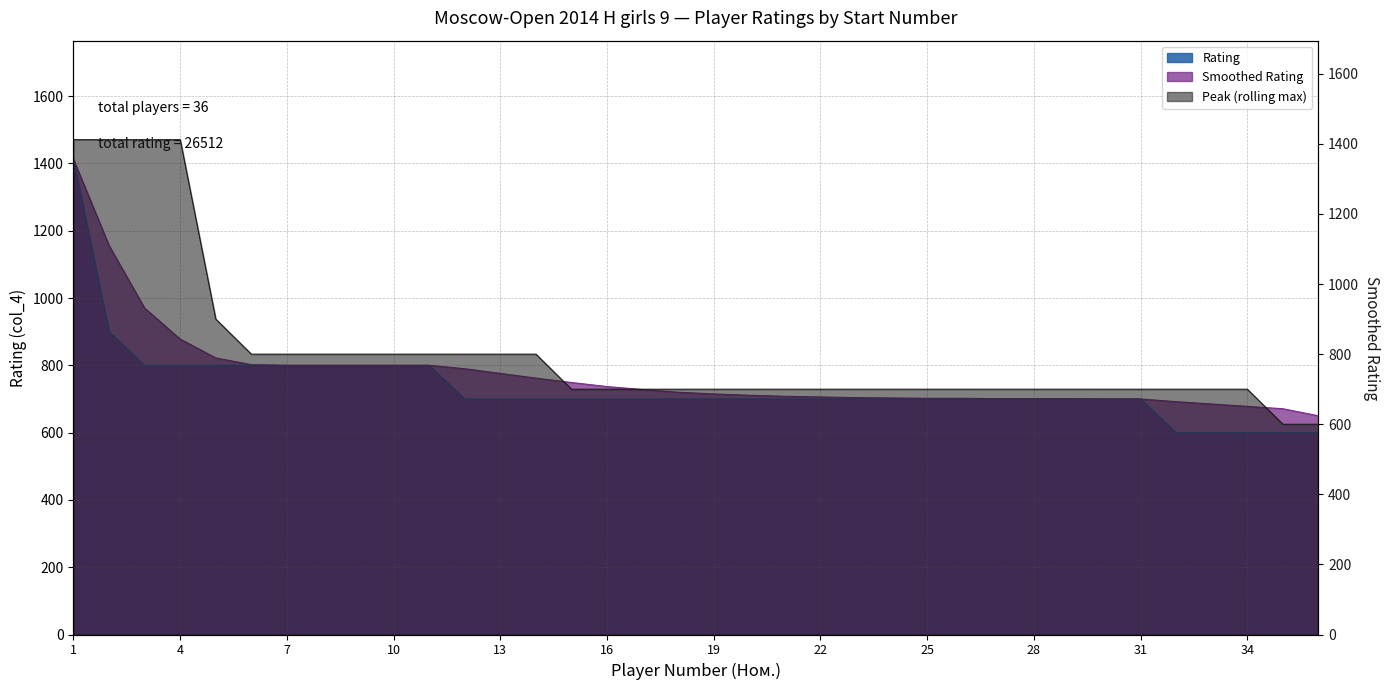

Which series has the largest range (max minus min)?

Rating